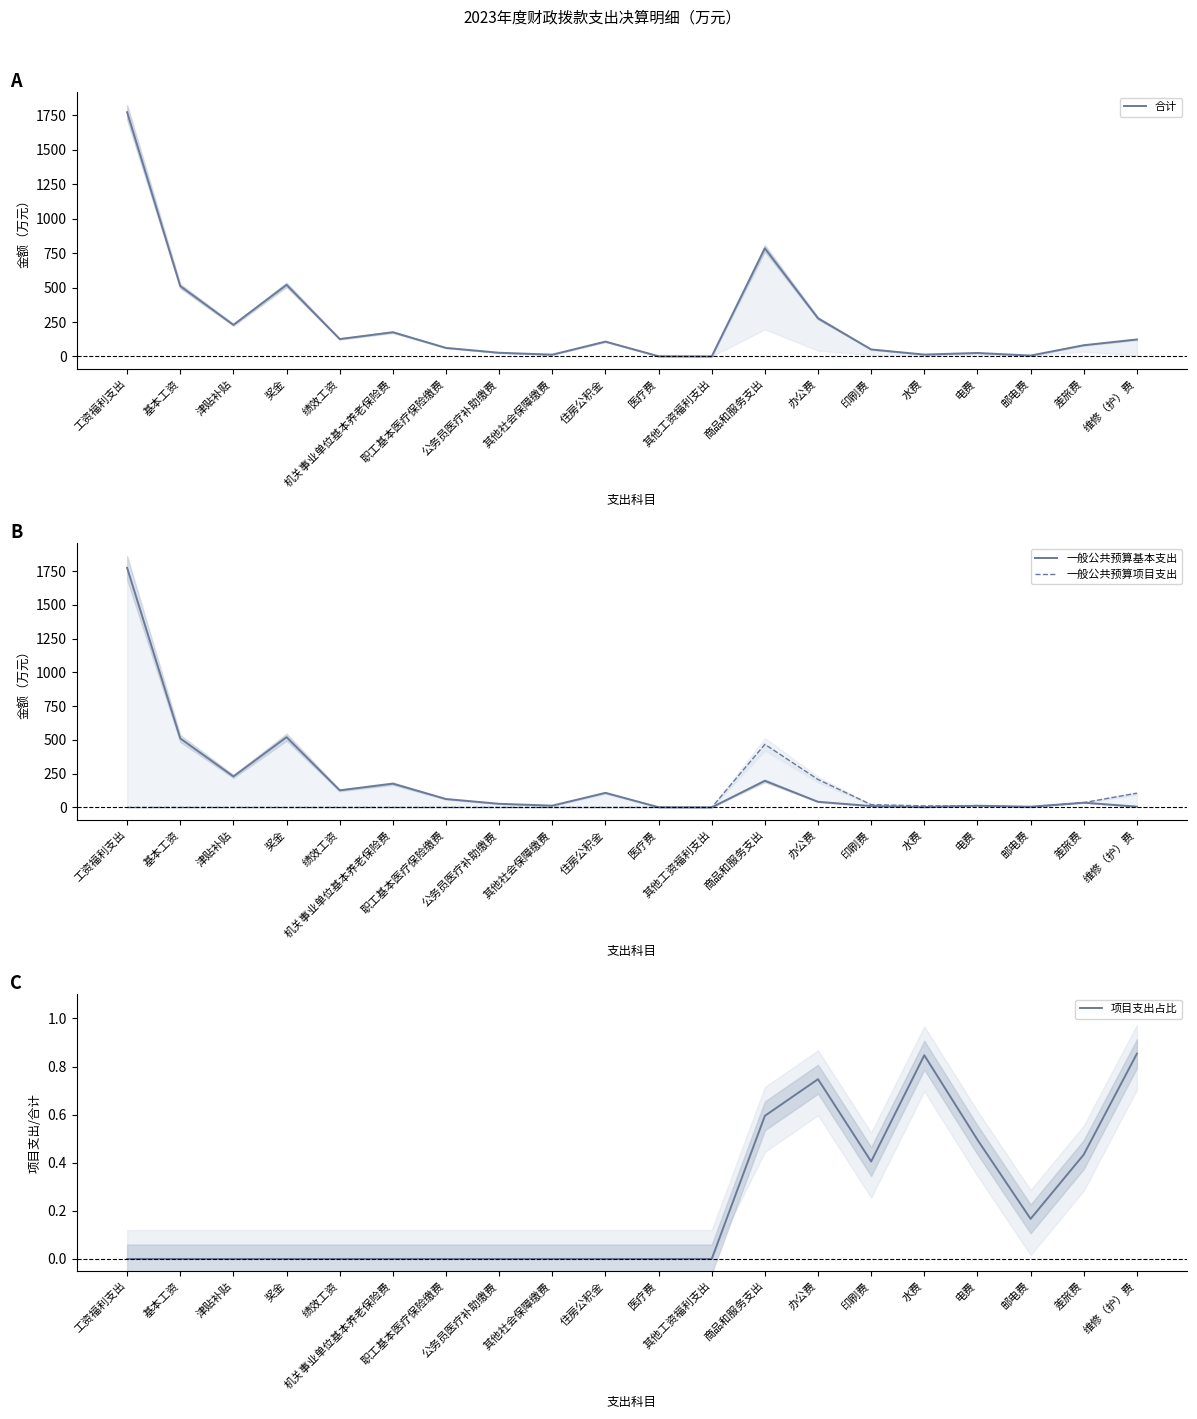

What is the label of the 3rd point from the left?

津贴补贴